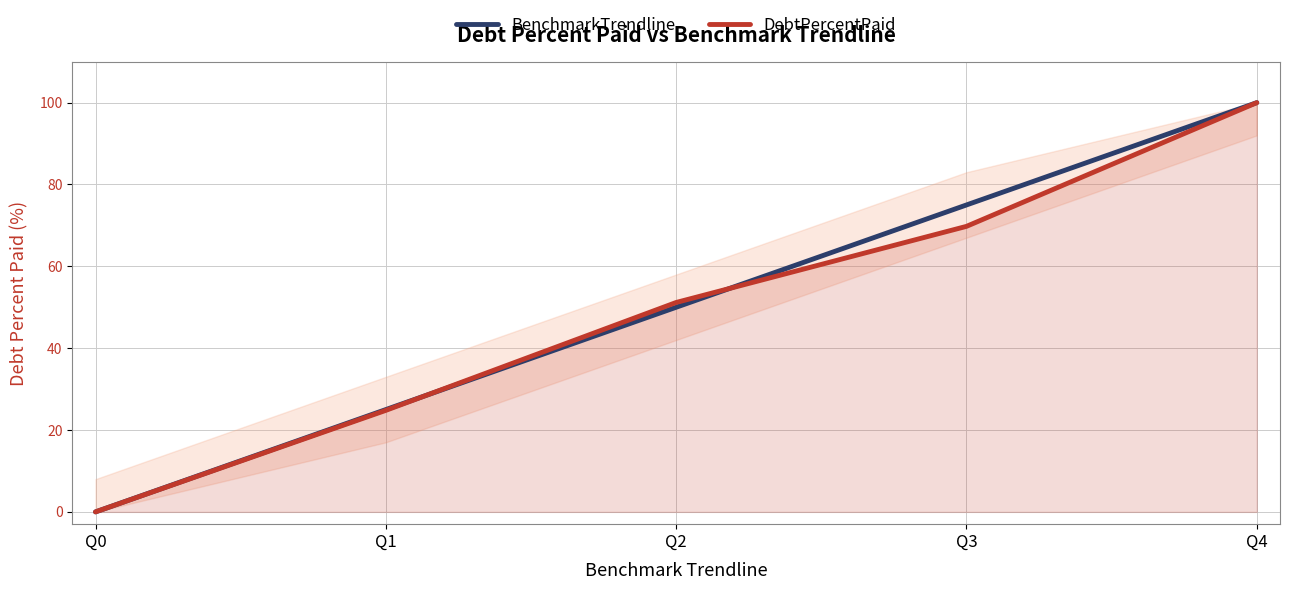

Reading right to left, list all the values displayed in this chart.

BenchmarkTrendline: 100.0	75.0	50.0	25.0	0.0
DebtPercentPaid: 100.0	69.8	51.2	24.8	0.0